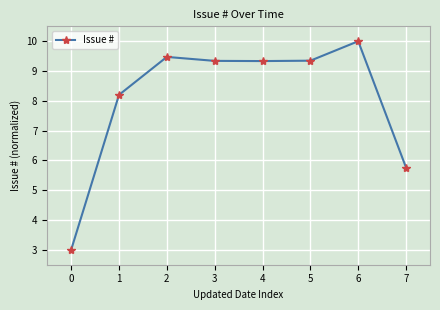

What is the average value?

8.1